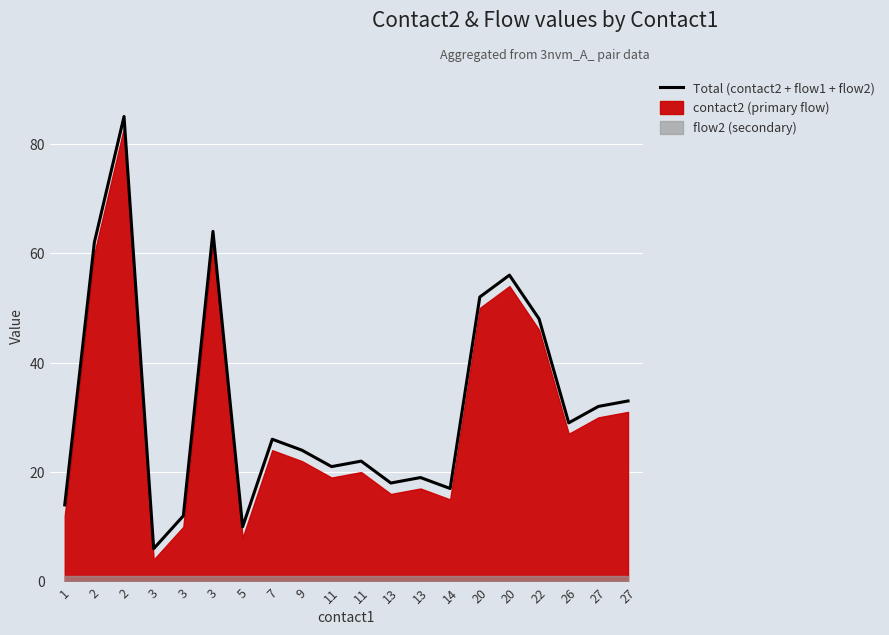

How many points are higher than both their immediate neighbors (excluding endpoints)?

6